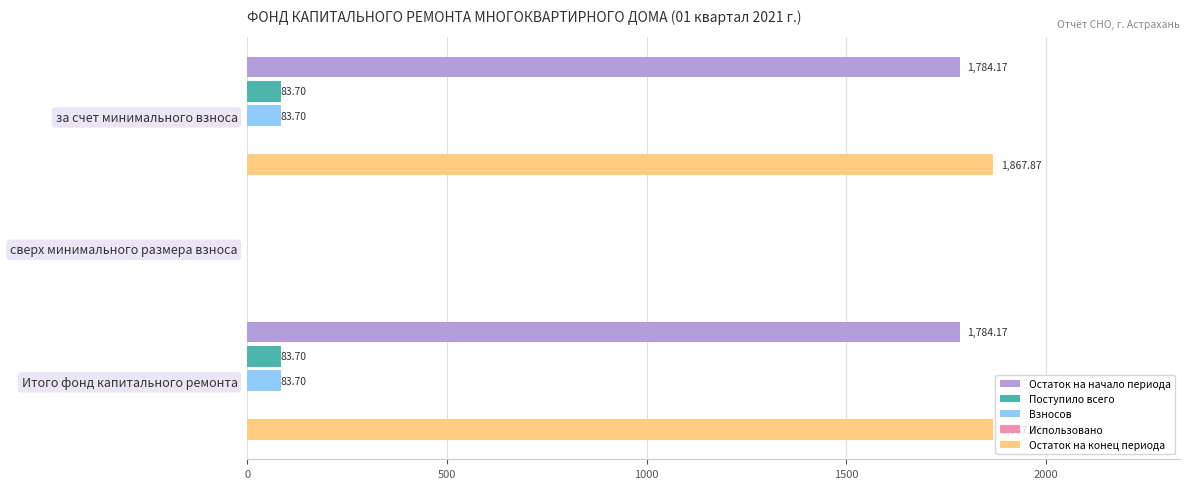

The Использовано series shows 0.1 at 500. True or false?

False